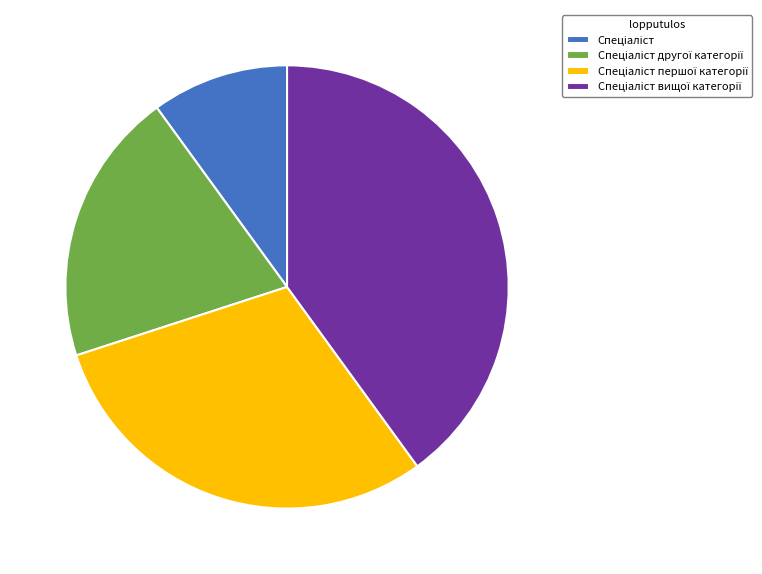

Does any single category account for the majority?

No